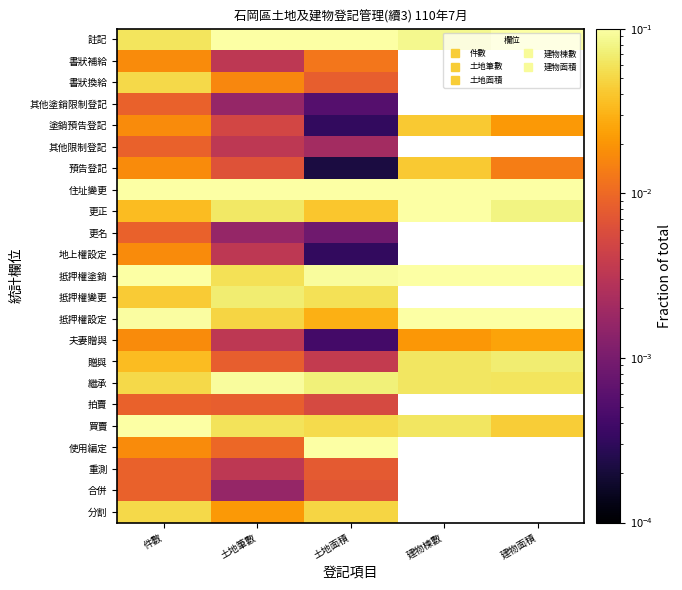

The value of 更正 at 土地筆數 is 0.1. True or false?

True